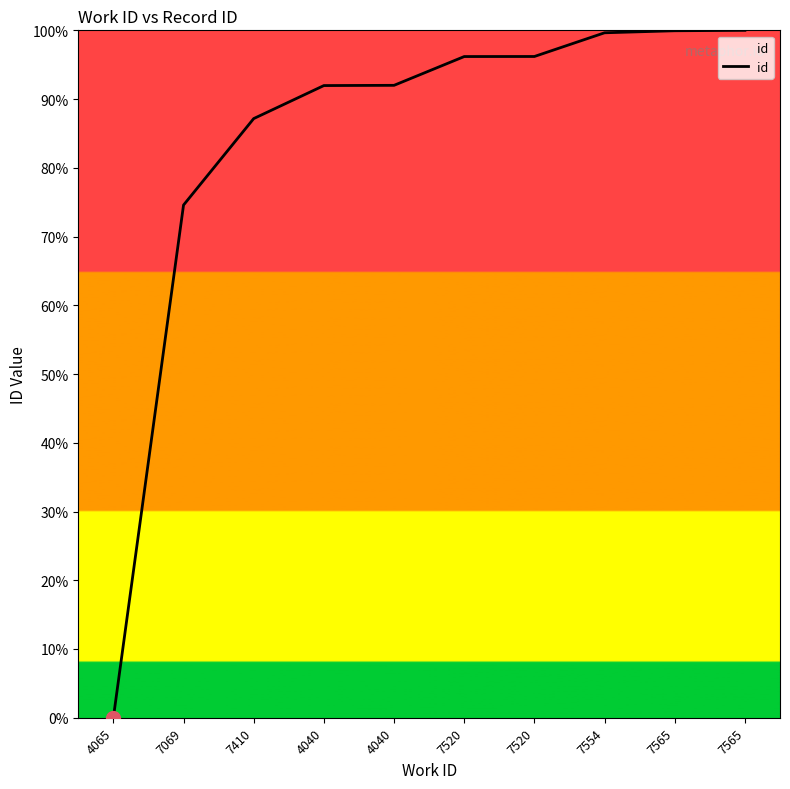

What is the ratio of the value at 7520 to the value at 7410?

1.1